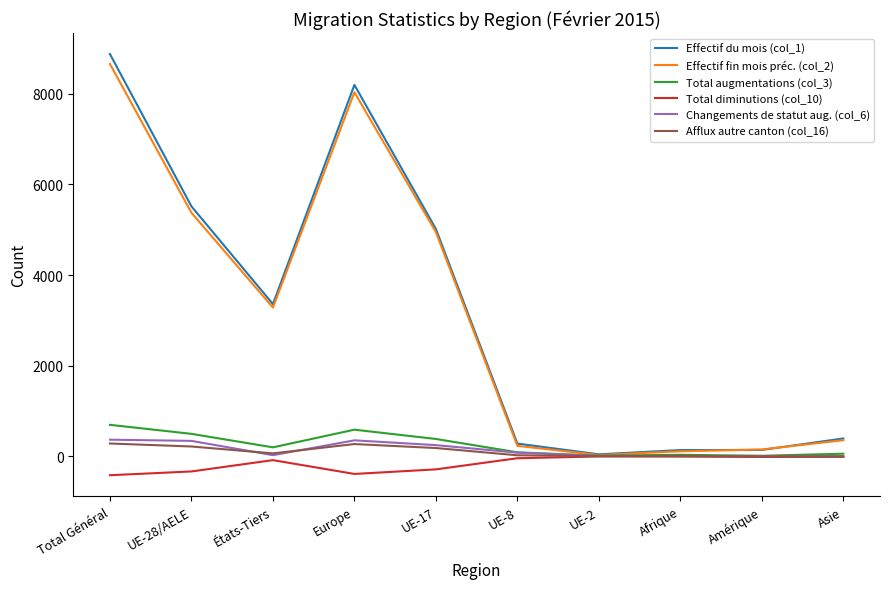

What is the sum of the Total augmentations (col_3) values at Asie and UE-28/AELE?

556